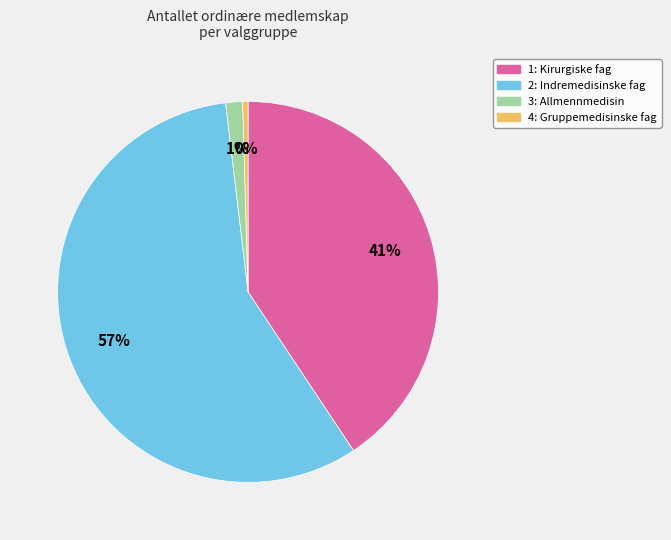

Is the sum of 2: Indremedisinske fag and 1: Kirurgiske fag greater than half?

Yes